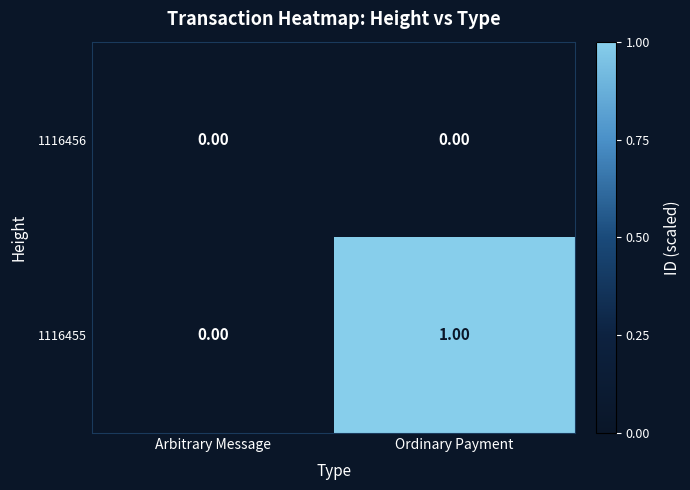

Which series has the largest total across all categories?

1116455